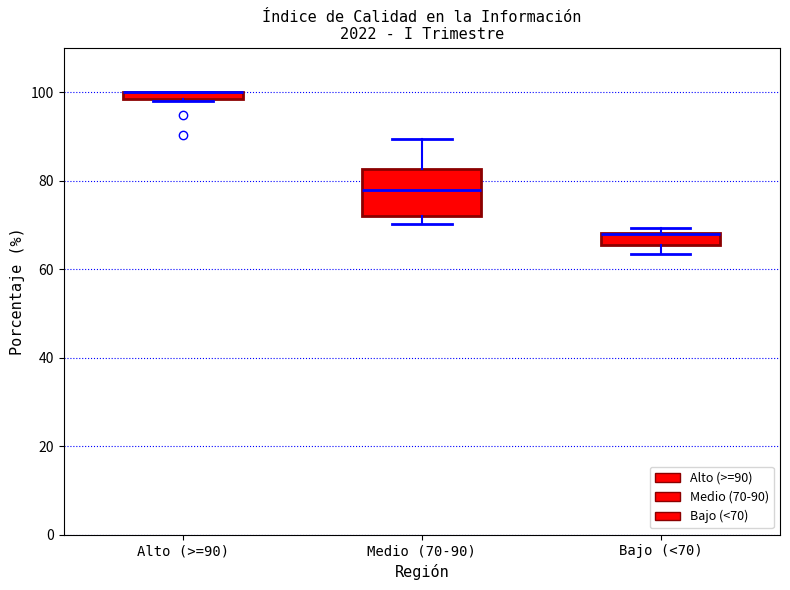

Where is the upper edge of the box for Medio (70-90) on the y-axis? The values are not printed on the chart, so give them approximately, as read against the axis.

82